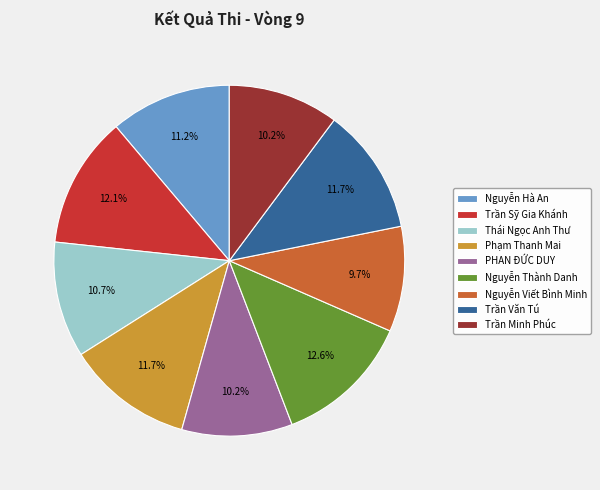

Is it true that Nguyễn Viết Bình Minh is 10% of the pie?

True